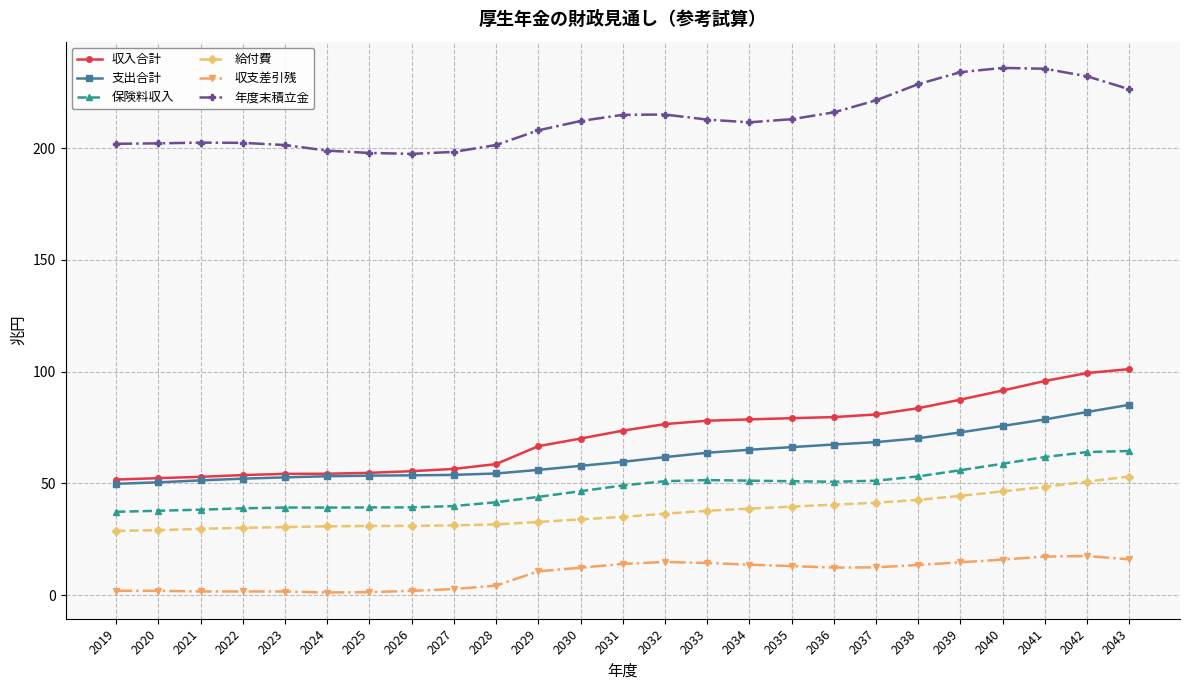

Is it true that 収支差引残 equals 1.1 at 2024?

True